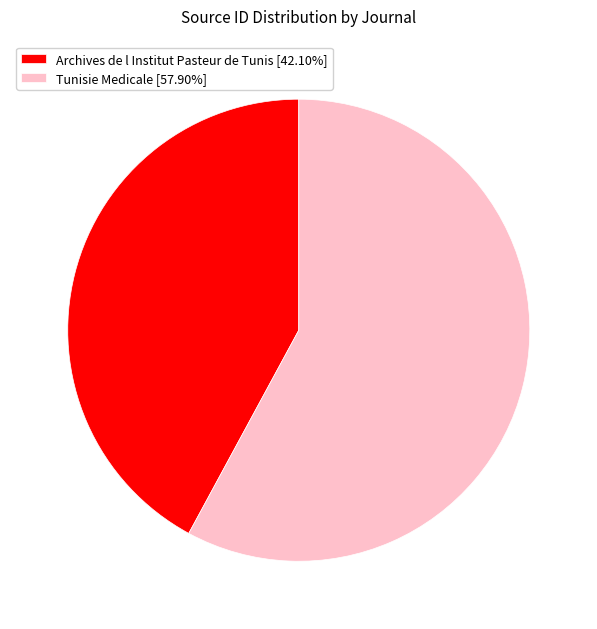

Do Archives de l Institut Pasteur de Tunis [42.10%] and Tunisie Medicale [57.90%] together represent more than half of the pie?

Yes